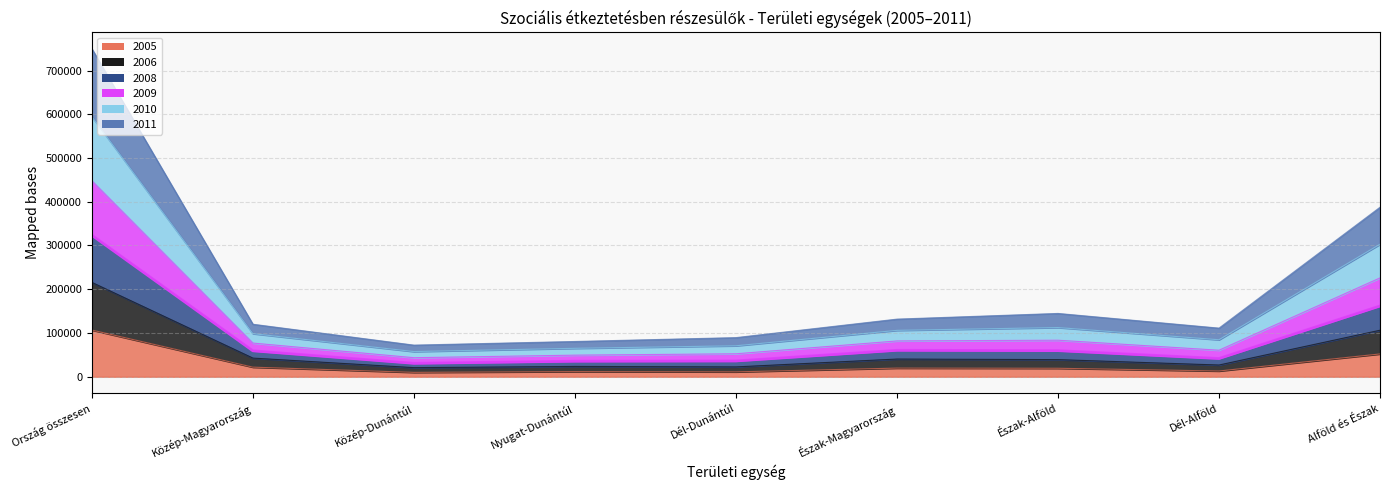

True or false: 2010 and 2009 cross at least once.

False